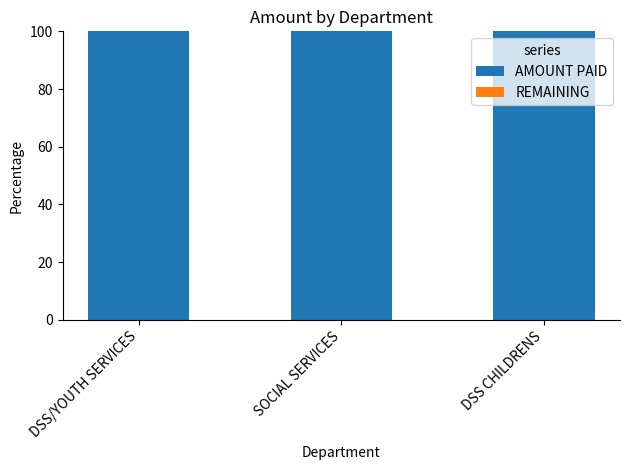

Which category has the lowest value in the REMAINING series?

DSS/YOUTH SERVICES